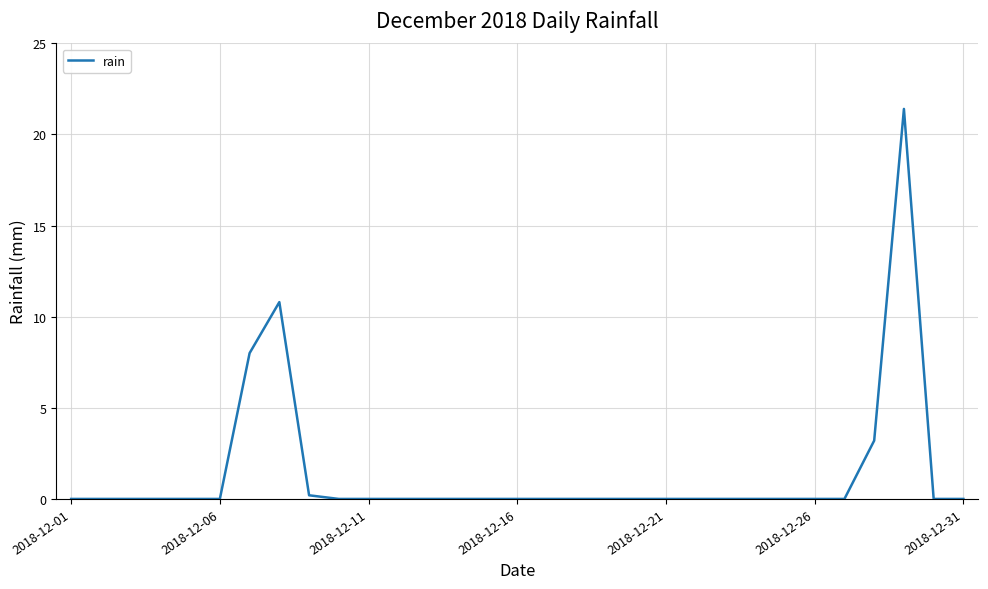

What is the greatest value displayed?

21.4